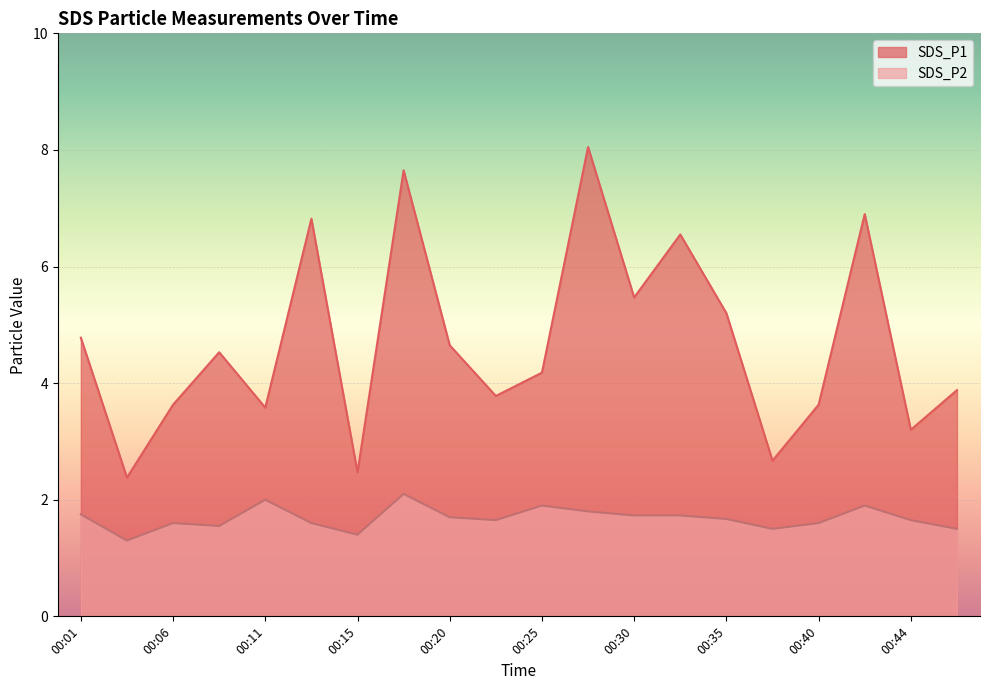

The SDS_P1 series shows 4.2 at 00:25. True or false?

True